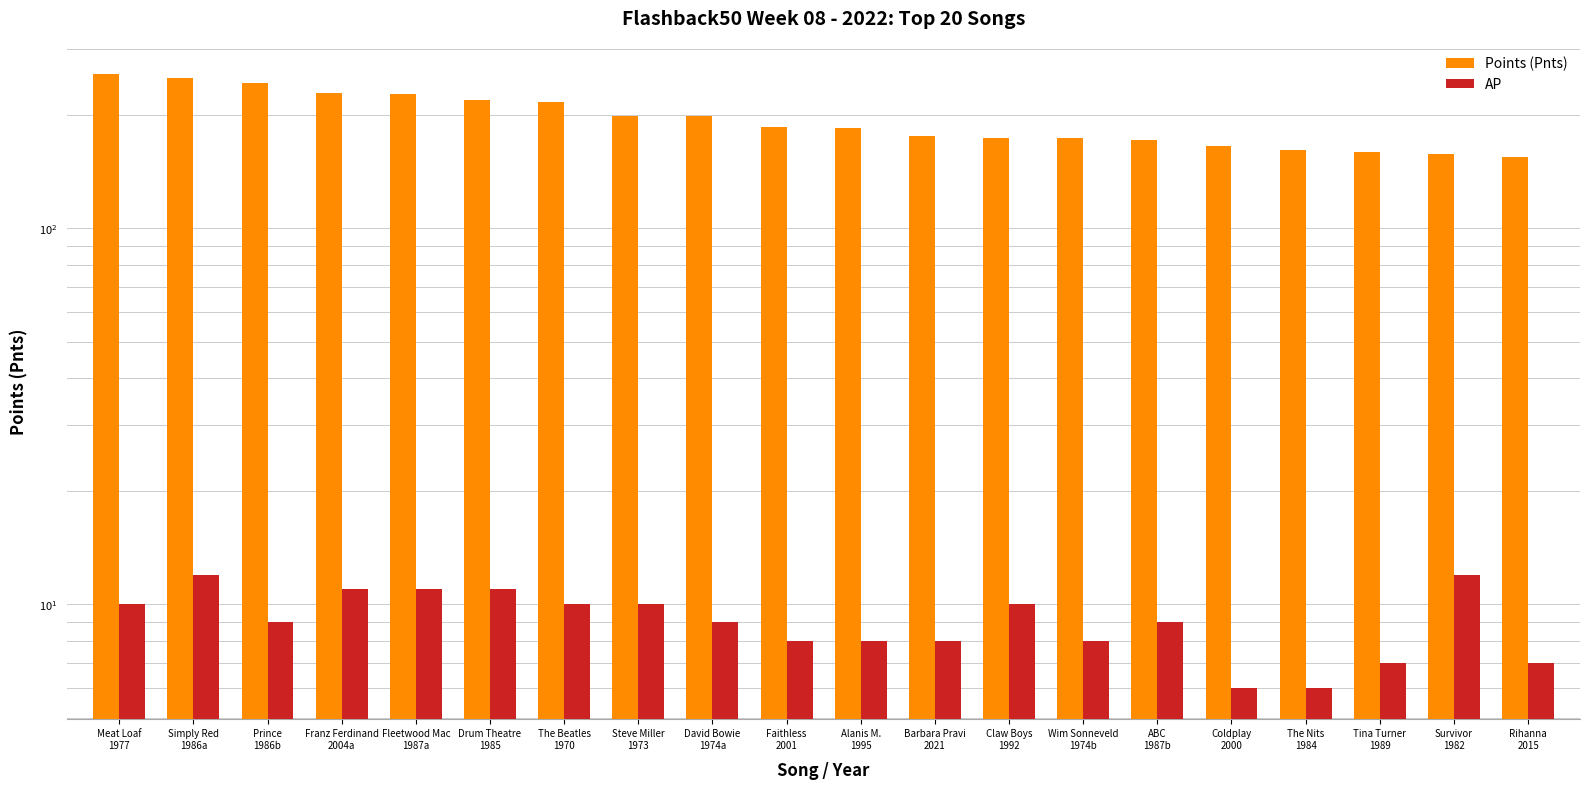

What is the total value across all series at Survivor
1982?

170